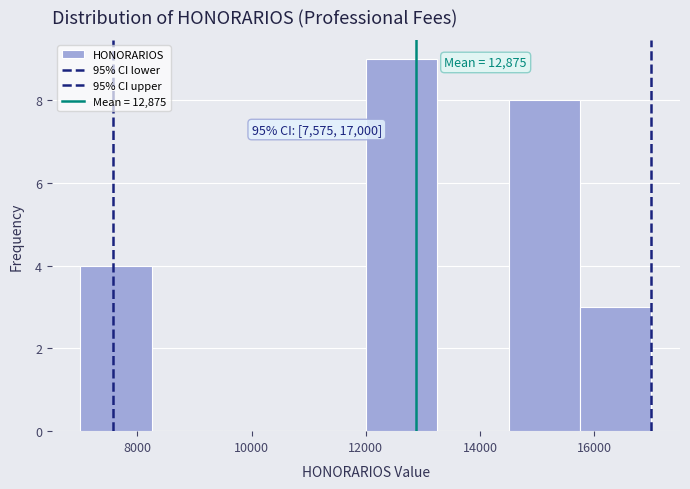

Which range on the x-axis has the tallest bar?

12000 to 13250